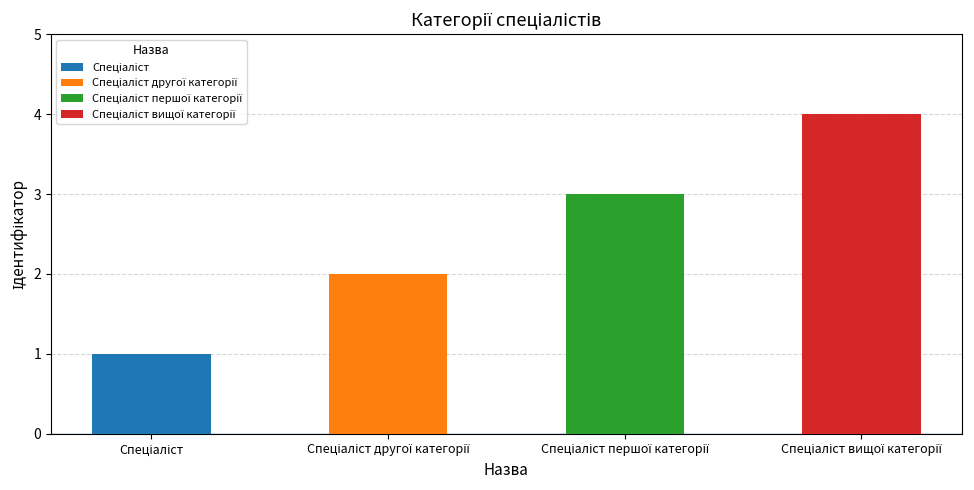

Which has a higher value, Спеціаліст вищої категорії or Спеціаліст другої категорії?

Спеціаліст вищої категорії